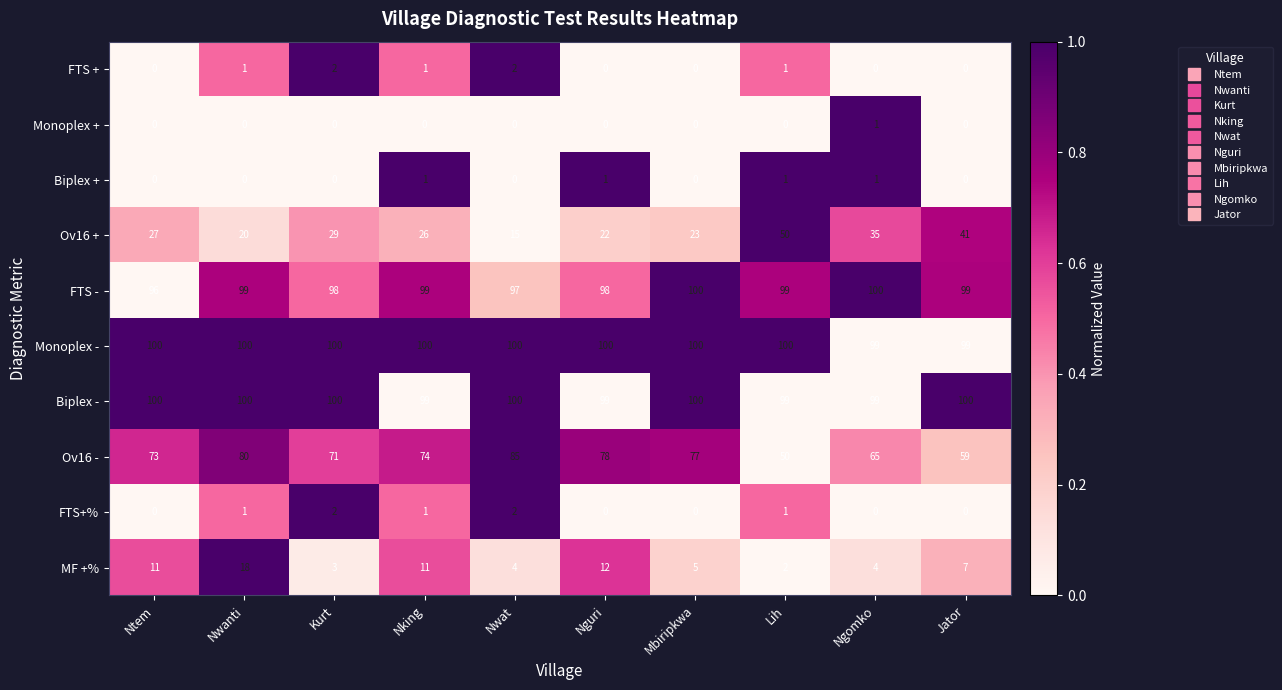

What is the spread (max minus min) of values at Ngomko?

100